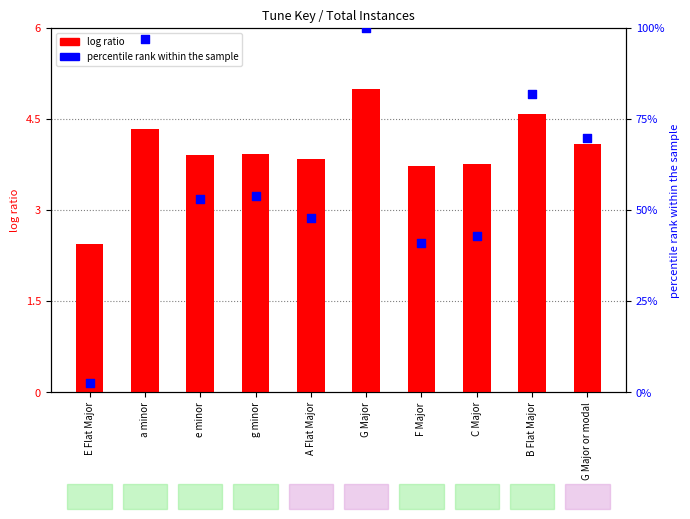

At how many categories does at least one series exceed 99?

1